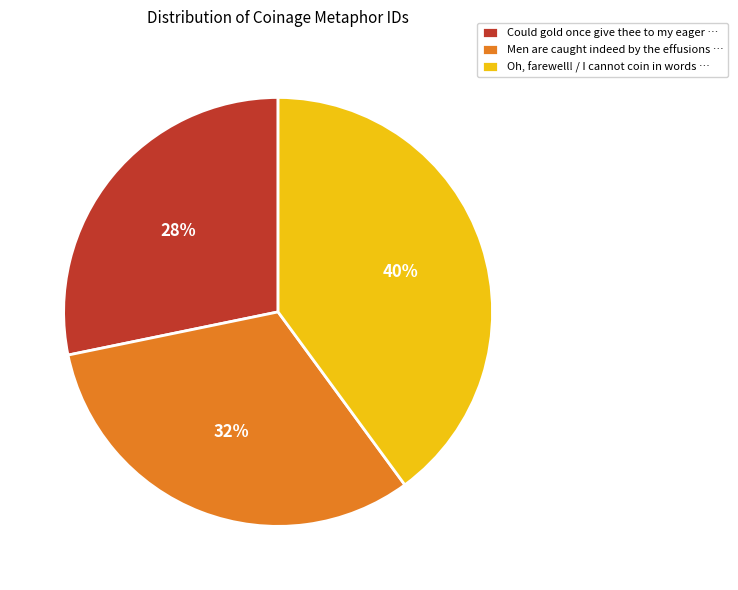

Which has a higher value, Oh, farewell! / I cannot coin in words … or Men are caught indeed by the effusions …?

Oh, farewell! / I cannot coin in words …